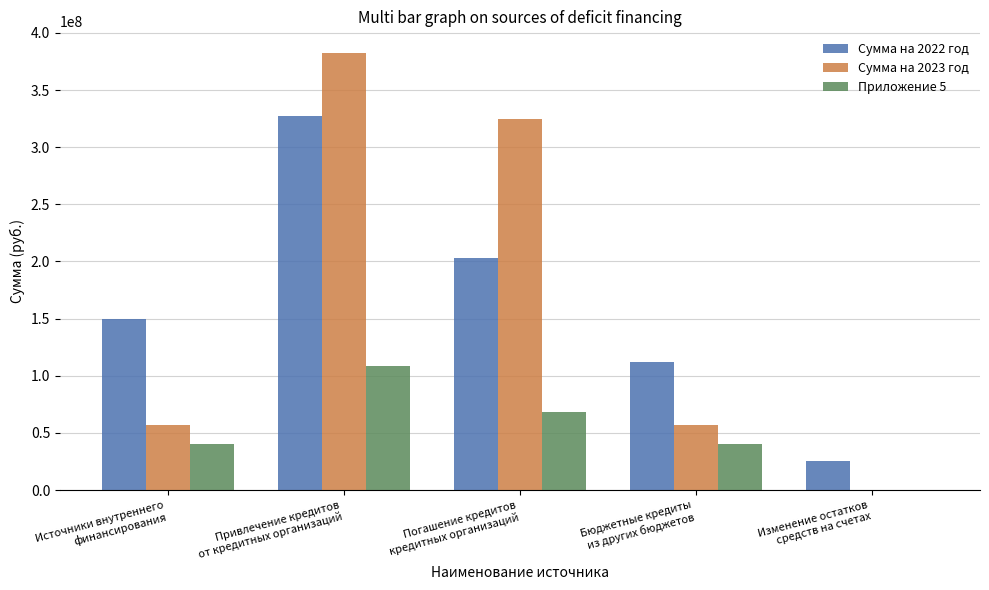

What is the greatest value displayed?

382231218.1